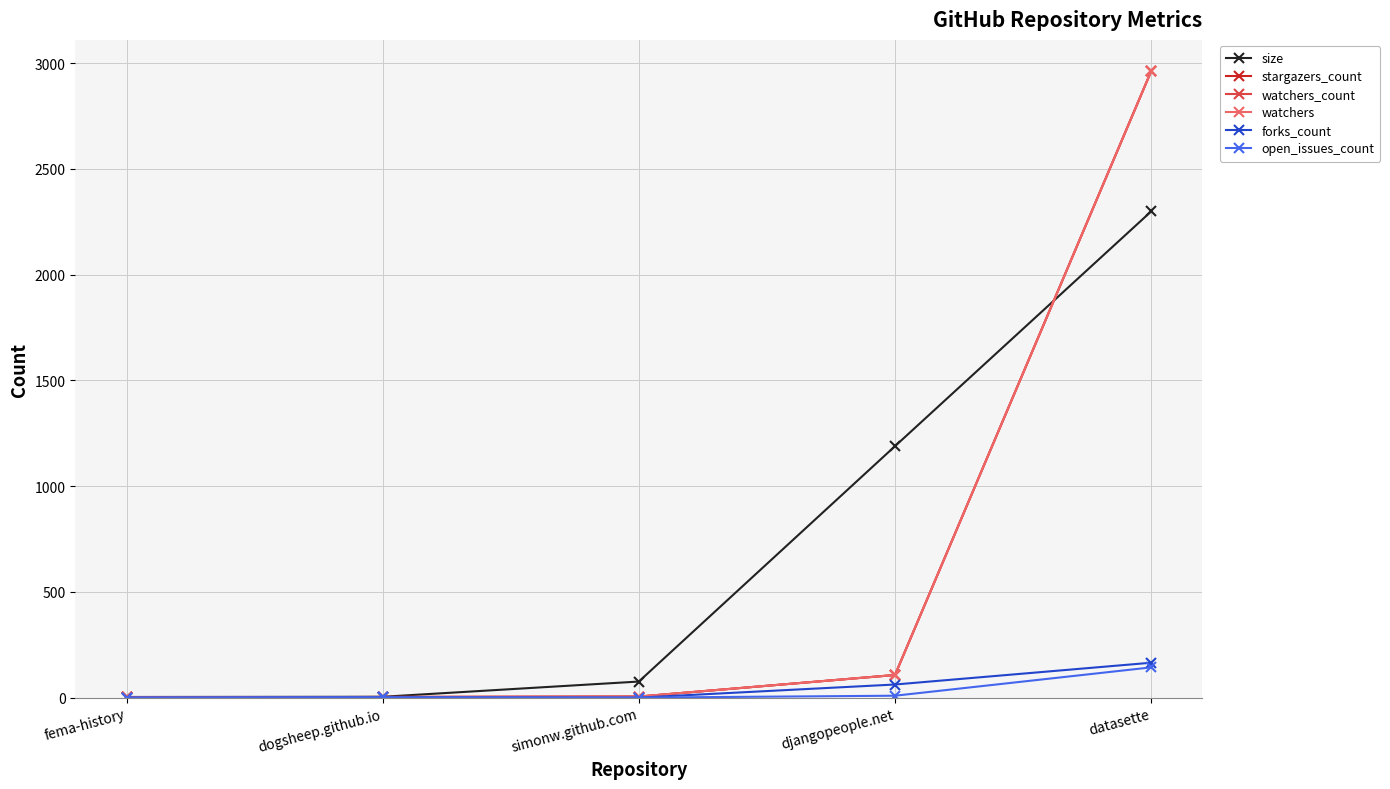

Which has a higher value, djangopeople.net or simonw.github.com?

djangopeople.net